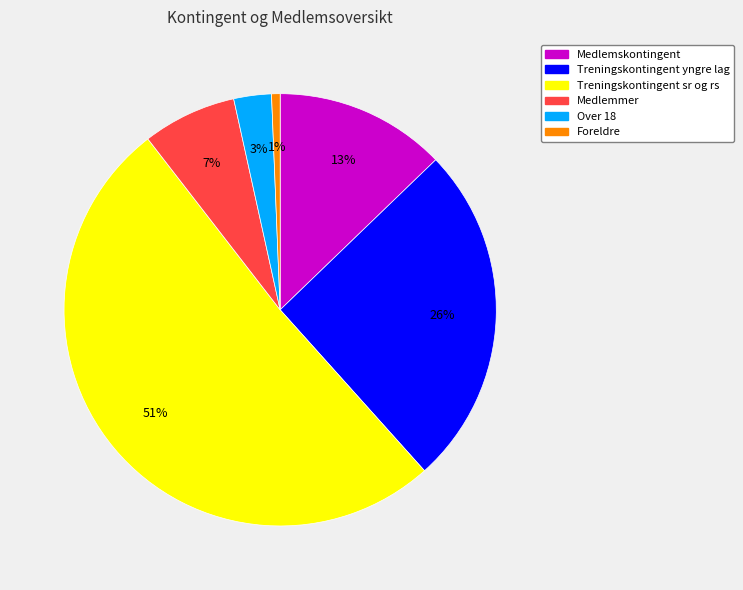

Combined, do Foreldre and Treningskontingent sr og rs account for over 50%?

Yes